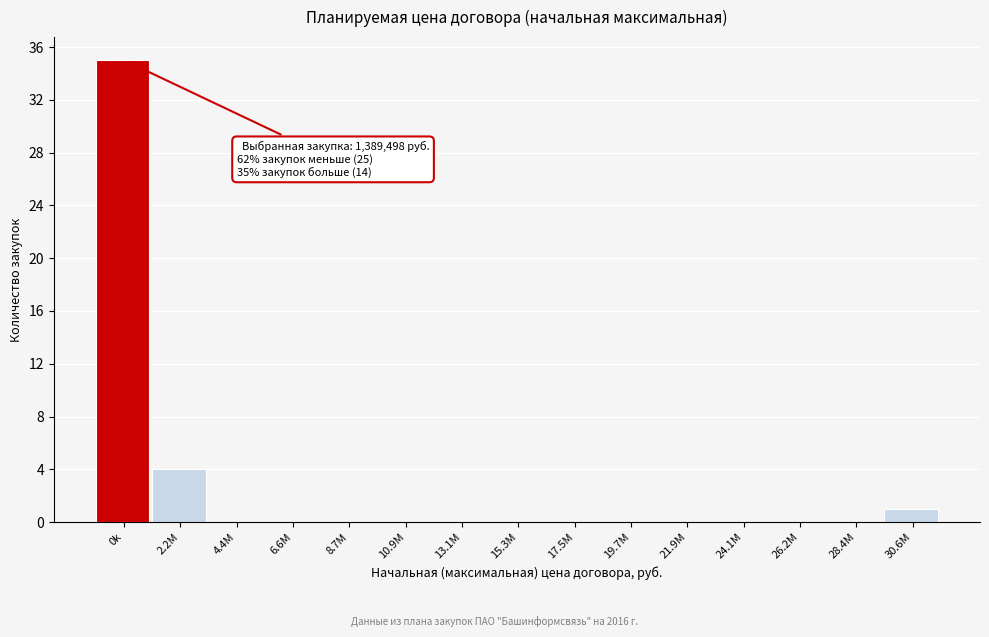

Reading left to right, extract all data points from this chart.

0k=35	2.2M=4	4.4M=0	6.6M=0	8.7M=0	10.9M=0	13.1M=0	15.3M=0	17.5M=0	19.7M=0	21.9M=0	24.1M=0	26.2M=0	28.4M=0	30.6M=1